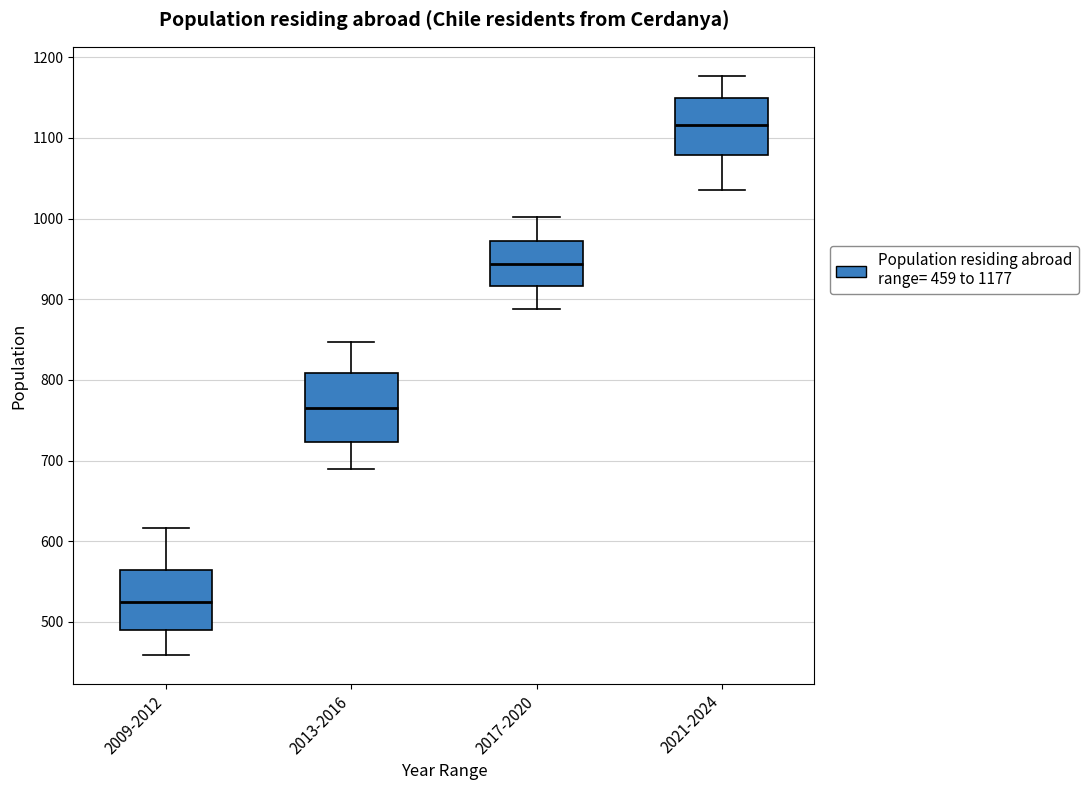

Where does the upper whisker of the box for 2009-2012 end on the y-axis? The values are not printed on the chart, so give them approximately, as read against the axis.

620